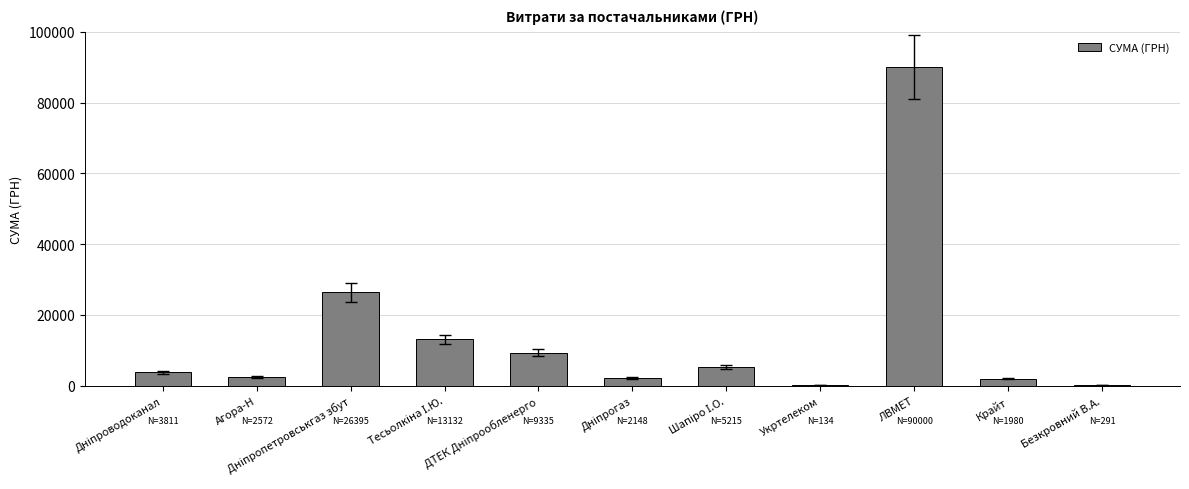

What is the maximum value shown in the chart?

90000.0